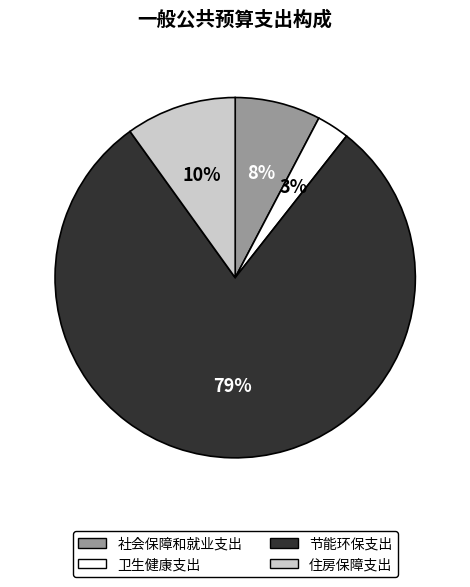

Approximately how many times larger is the value at 社会保障和就业支出 compared to 节能环保支出?

0.1